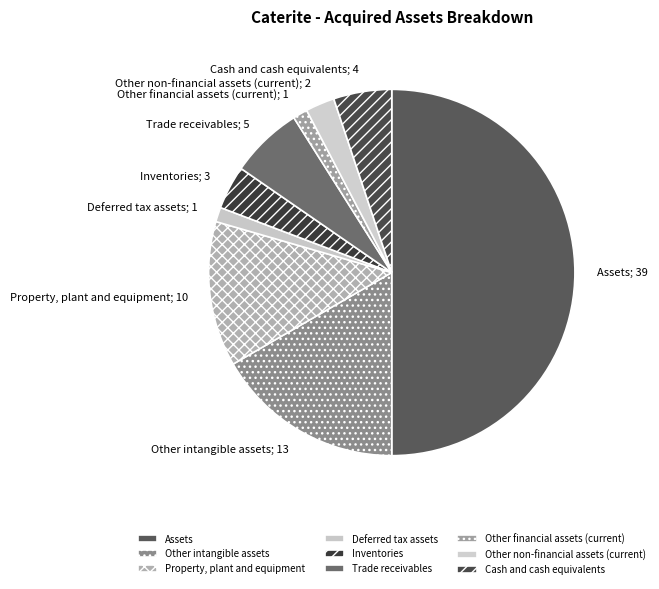

What is the change in value from Assets to Other intangible assets?

-26